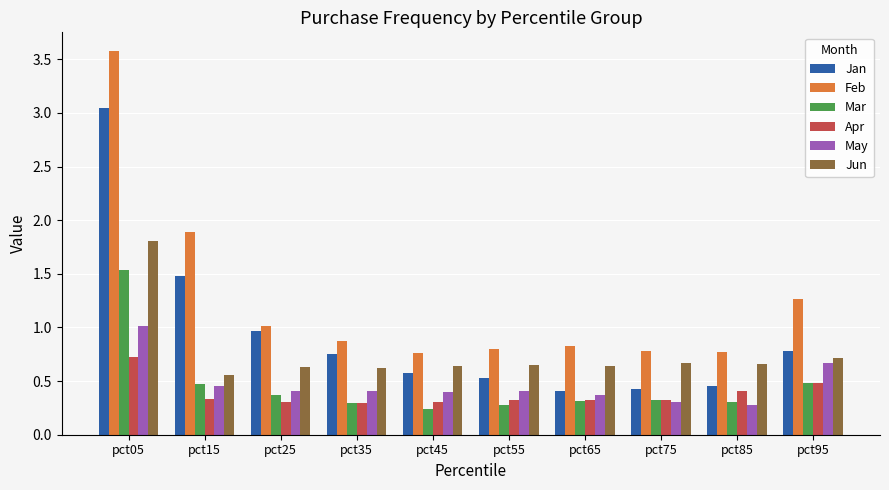

Which label corresponds to the smallest value in the chart?

pct45